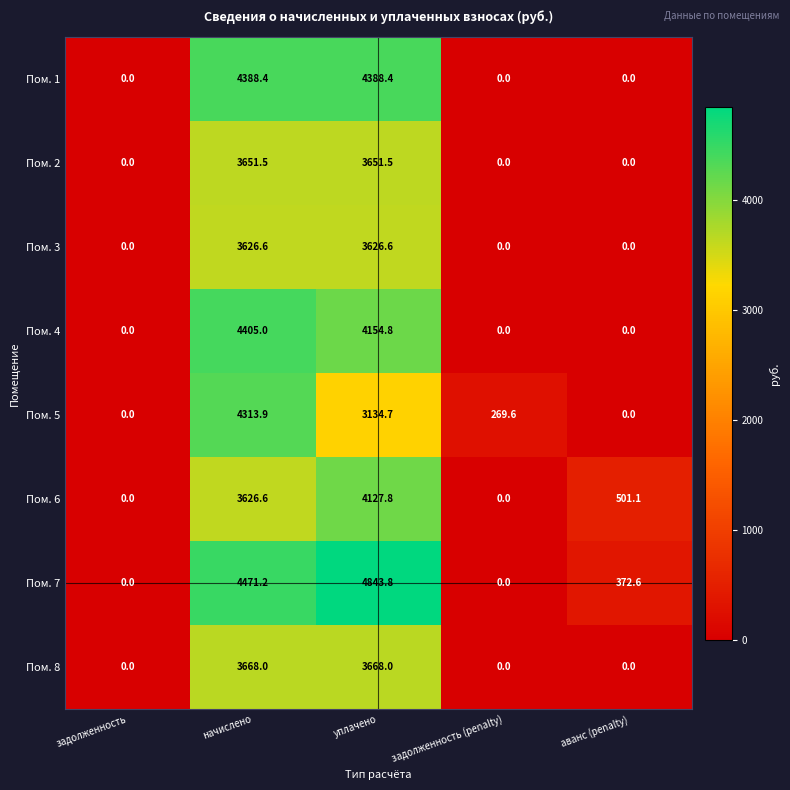

At how many categories does at least one series exceed 2679?

2